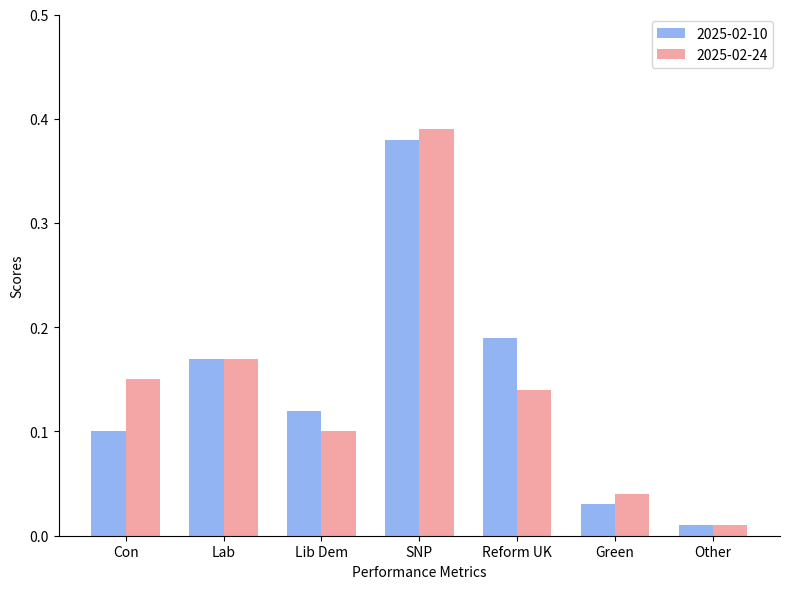

Where is 2025-02-24 nearest to the value 0?

Other